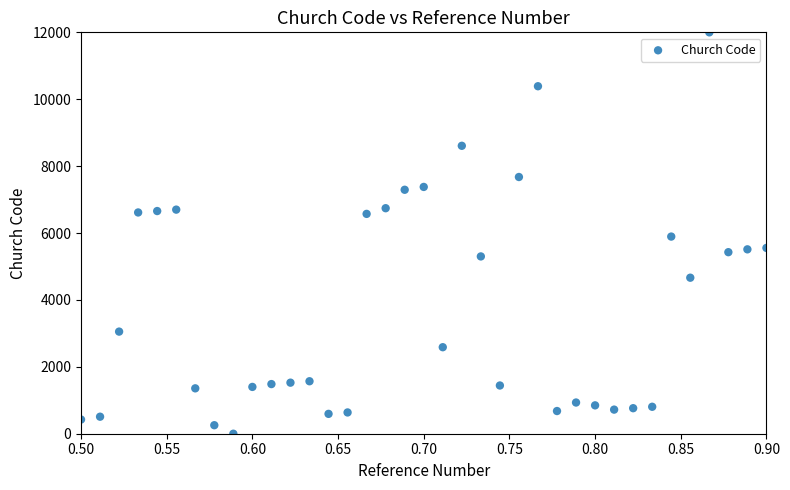

What is the range of X values (max minus min)?

0.4